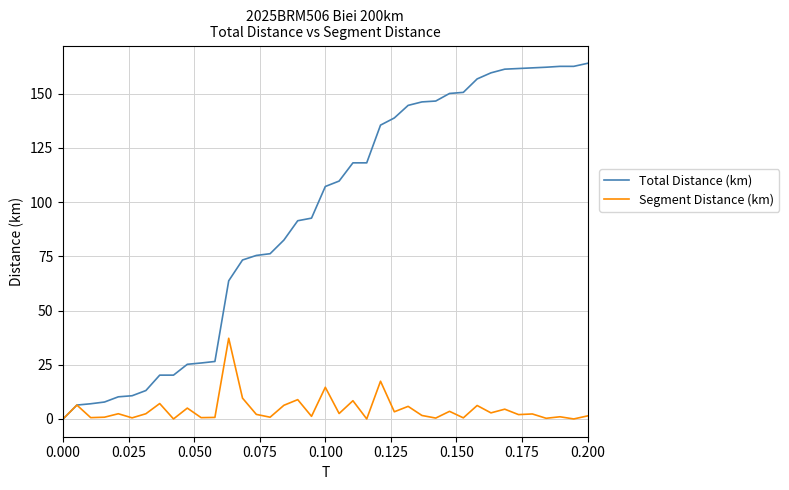

List the series in order of their peak value, lowest first.

Segment Distance (km), Total Distance (km)